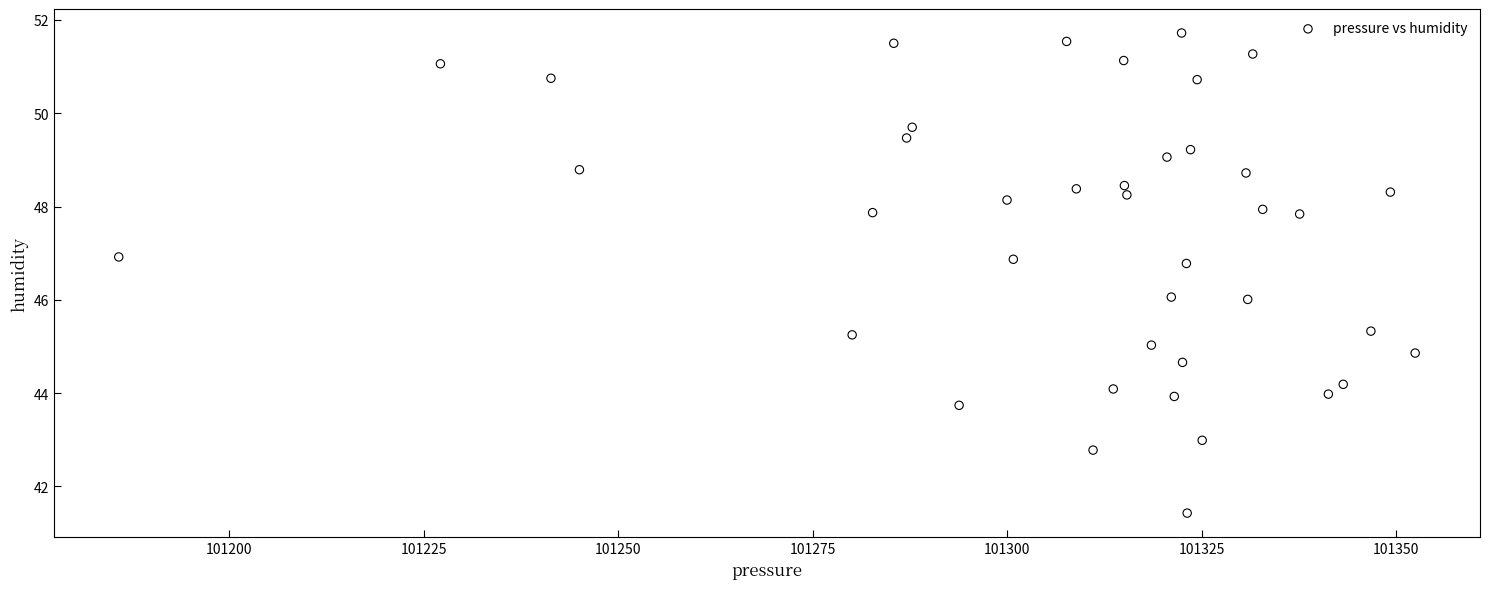

What is the range of Y values (max minus min)?

10.3